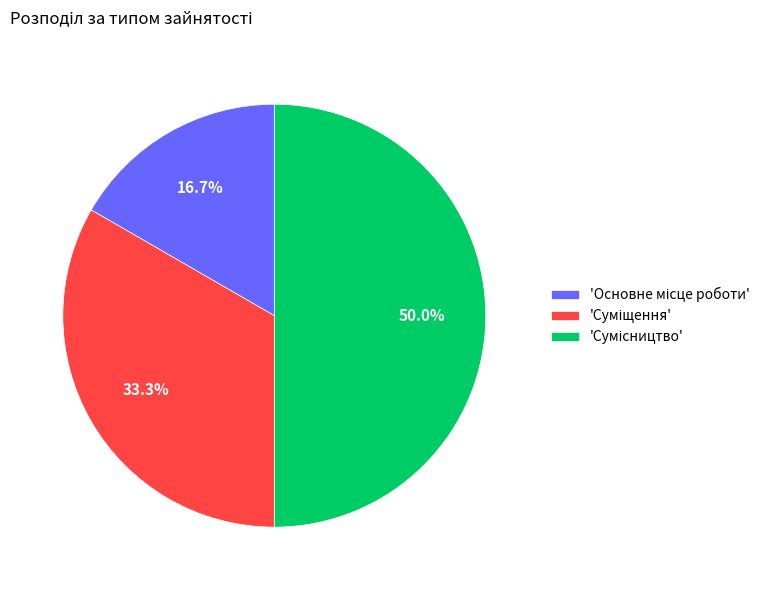

Does any single category account for the majority?

No